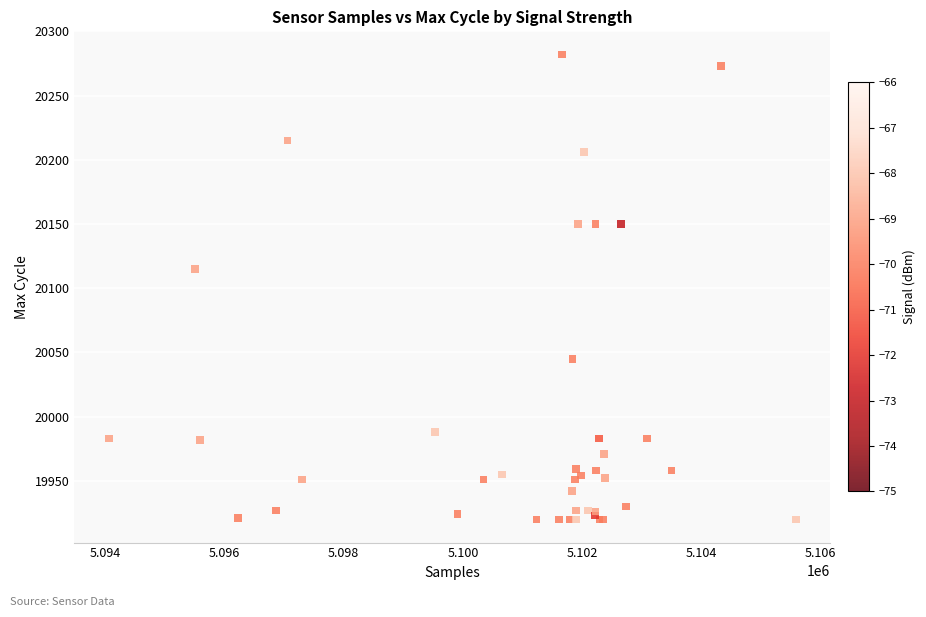

What Y value in the scatter plot is closest to 20101?

20115